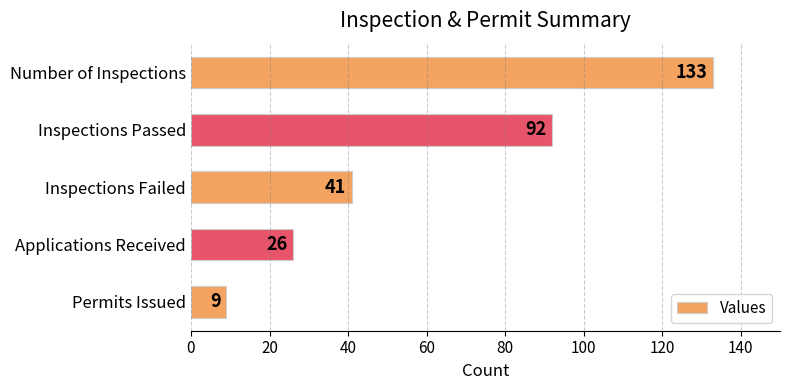

What is the change in value from Number of Inspections to Inspections Passed?

-41